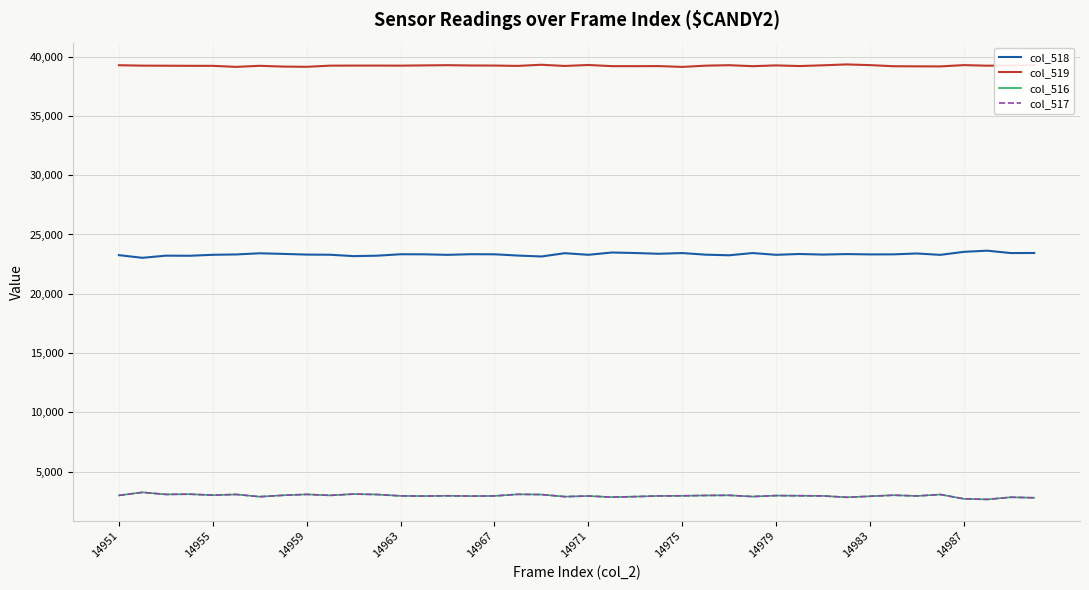

True or false: col_517 and col_518 cross at least once.

False